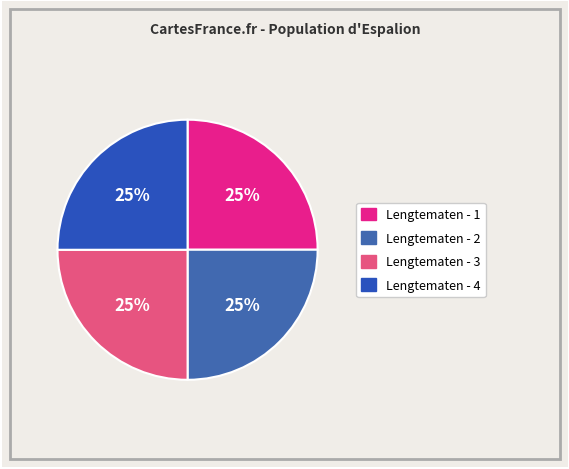

How many segments does this pie chart have?

4